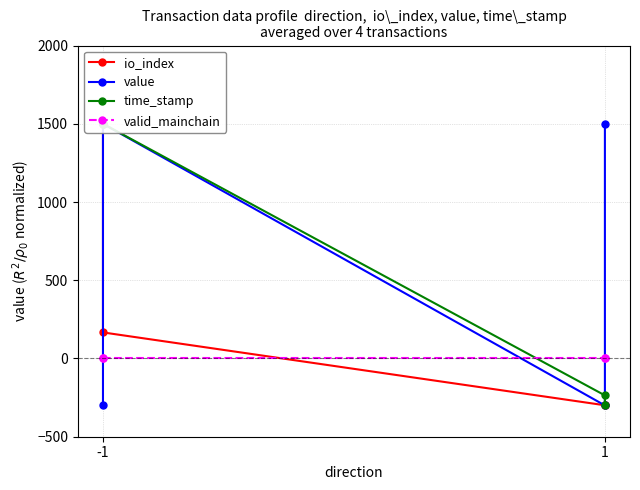

Rank the series at 1 from highest to lowest value.

valid_mainchain, time_stamp, io_index, value